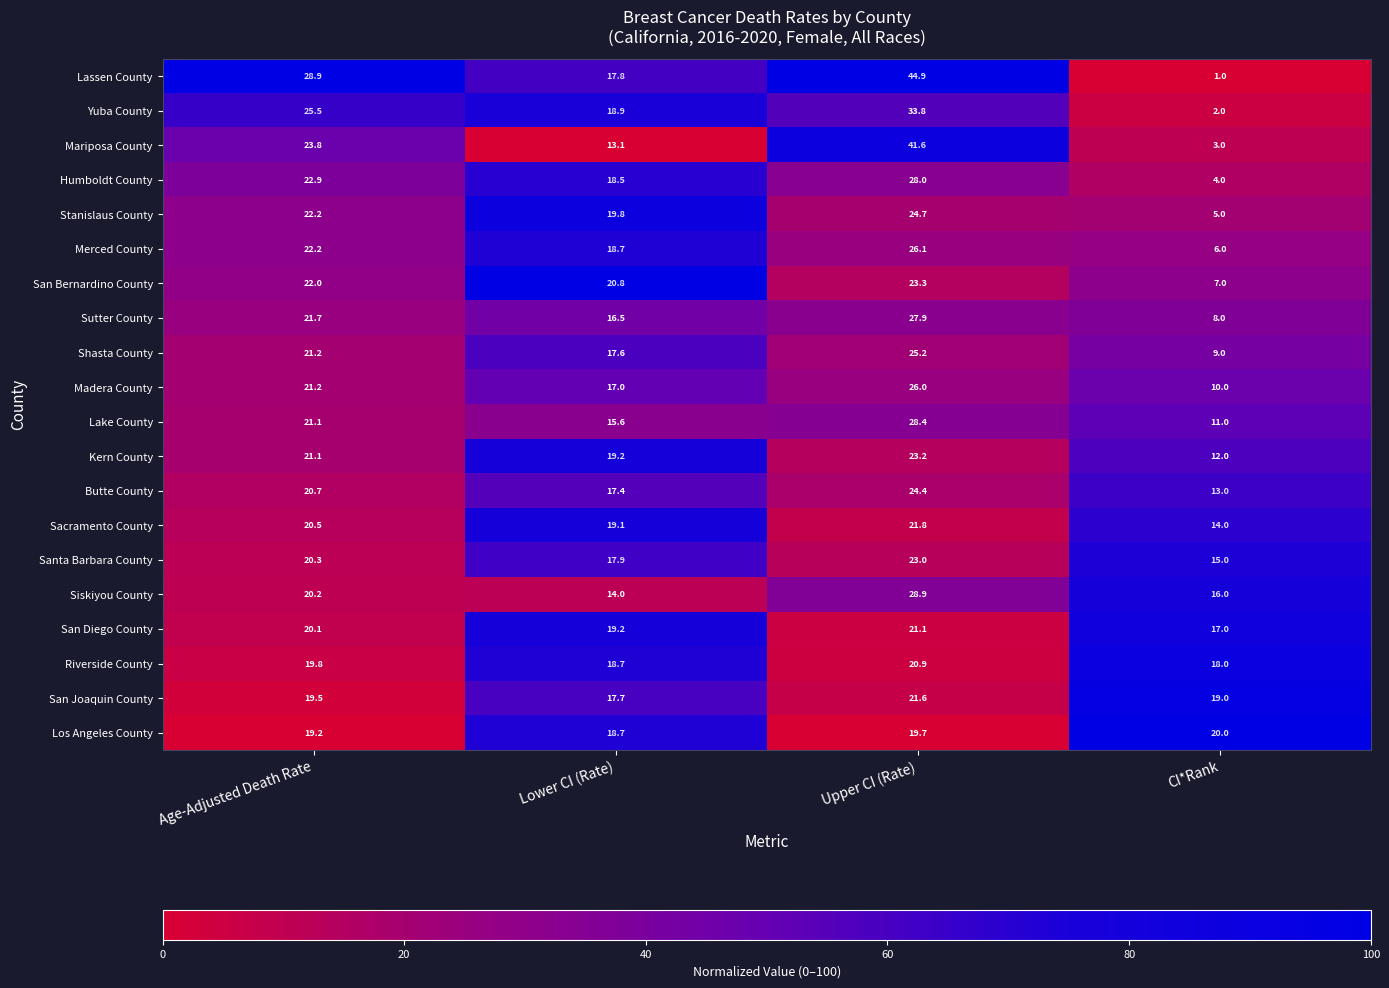

What is the sum of the Merced County values at Upper CI (Rate) and Lower CI (Rate)?

44.8